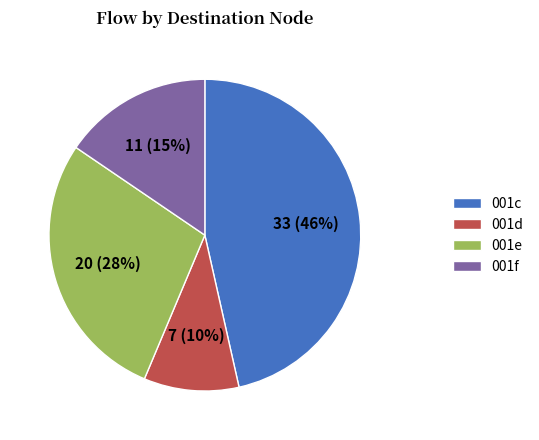

Rank the categories by value from highest to lowest.

001c, 001e, 001f, 001d